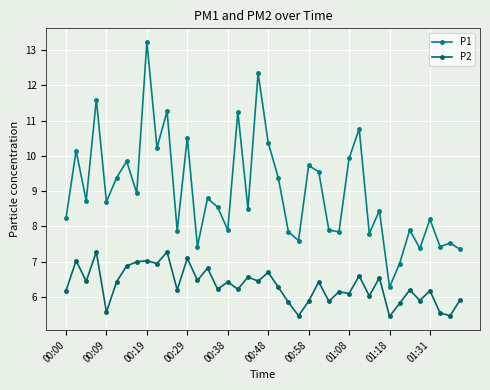

How many data points does each series have?

40